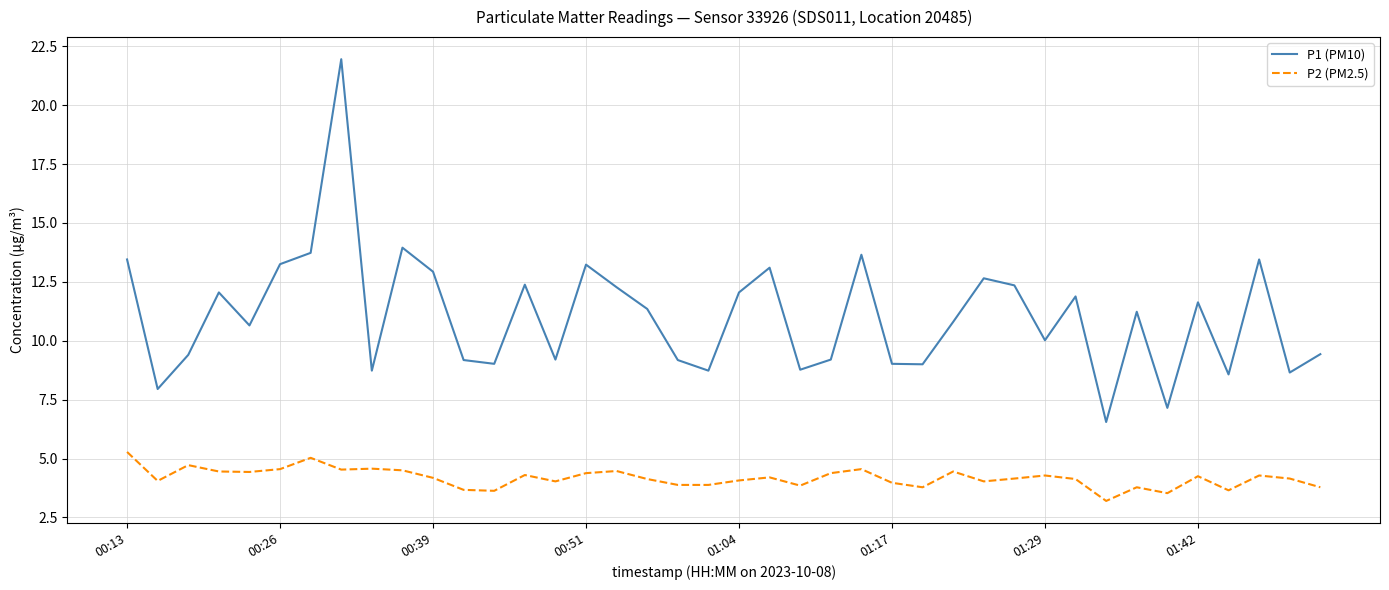

Rank the series by their maximum value, from highest to lowest.

P1 (PM10), P2 (PM2.5)